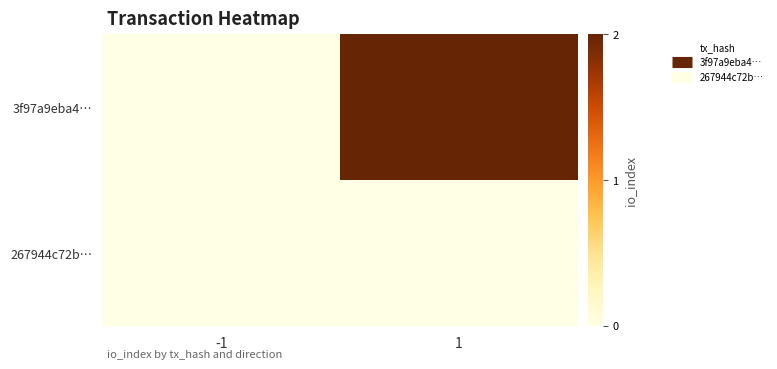

What is the total value across all series at 1?

2